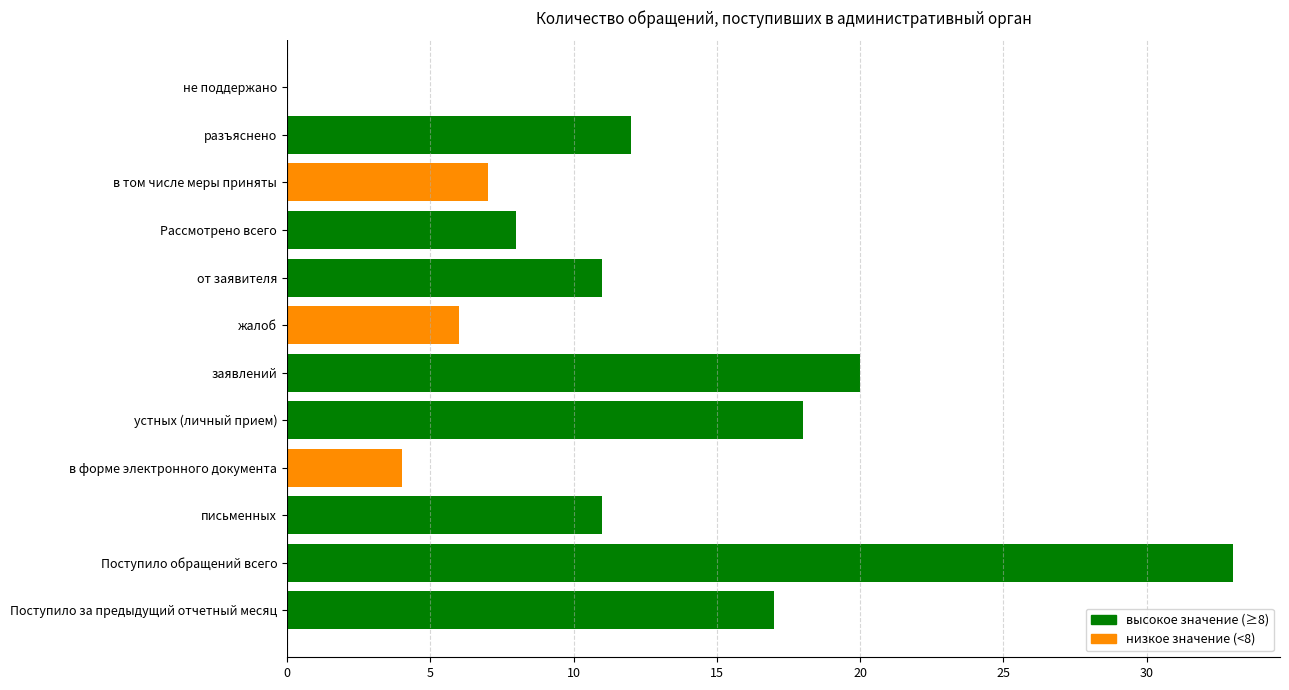

True or false: the data shows 12 at разъяснено.

True